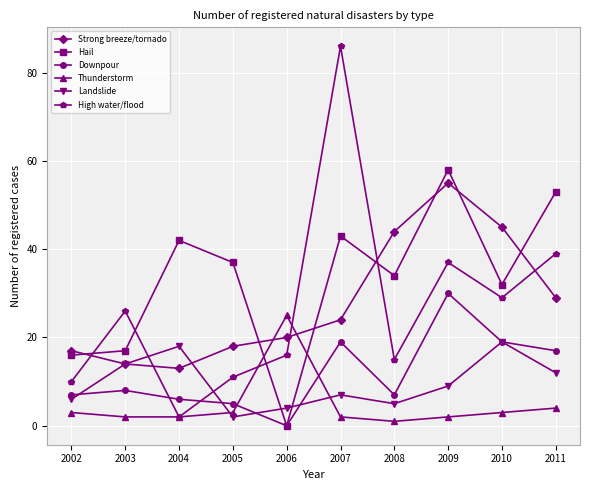

Reading left to right, transcribe all the data shown in this chart.

Strong breeze/tornado: 2002=17	2003=14	2004=13	2005=18	2006=20	2007=24	2008=44	2009=55	2010=45	2011=29
Hail: 2002=16	2003=17	2004=42	2005=37	2006=0	2007=43	2008=34	2009=58	2010=32	2011=53
Downpour: 2002=7	2003=8	2004=6	2005=5	2006=0	2007=19	2008=7	2009=30	2010=19	2011=17
Thunderstorm: 2002=3	2003=2	2004=2	2005=3	2006=25	2007=2	2008=1	2009=2	2010=3	2011=4
Landslide: 2002=6	2003=14	2004=18	2005=2	2006=4	2007=7	2008=5	2009=9	2010=19	2011=12
High water/flood: 2002=10	2003=26	2004=2	2005=11	2006=16	2007=86	2008=15	2009=37	2010=29	2011=39